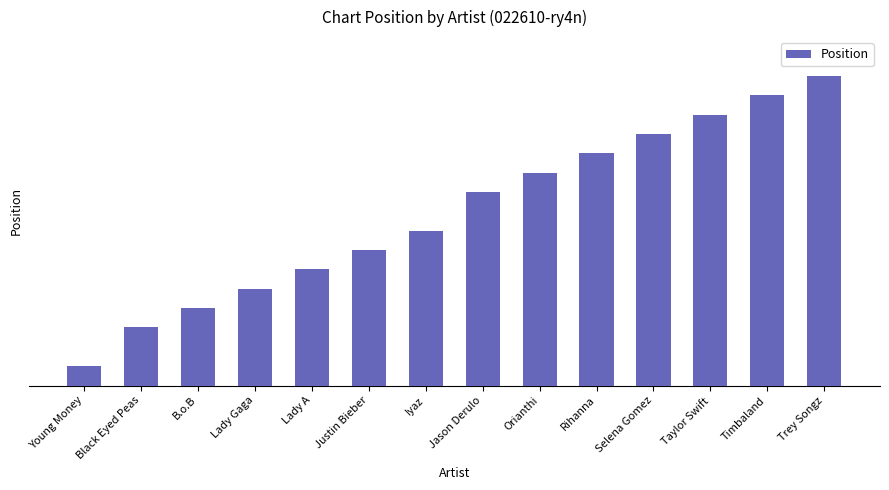

Where is the data nearest to the value 8?

Iyaz